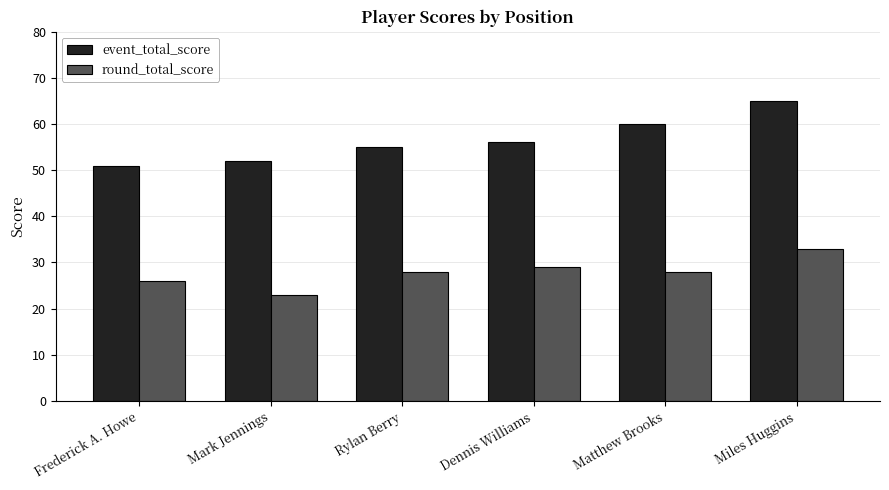

What is the value of the event_total_score bar at the 3rd from the left?

55